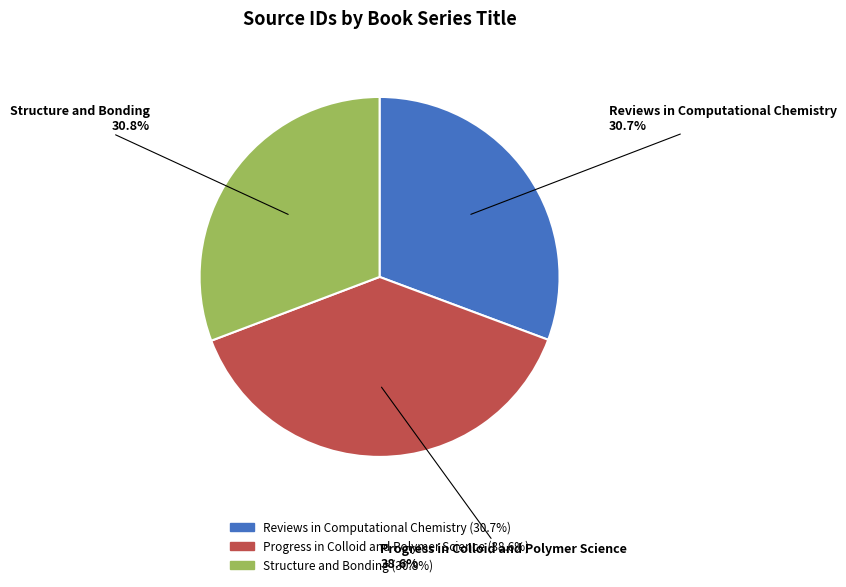

True or false: Progress in Colloid and Polymer Science accounts for 39% of the total.

True